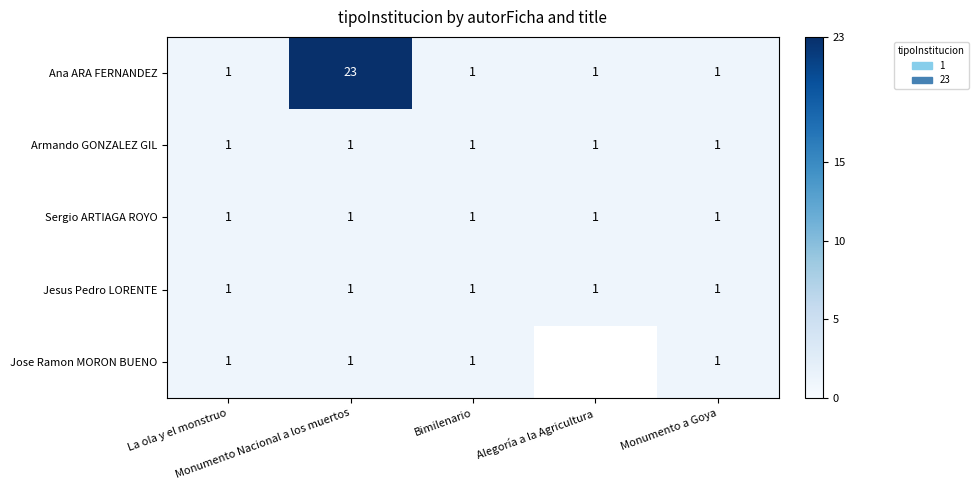

Which label corresponds to the smallest value in the chart?

La ola y el monstruo